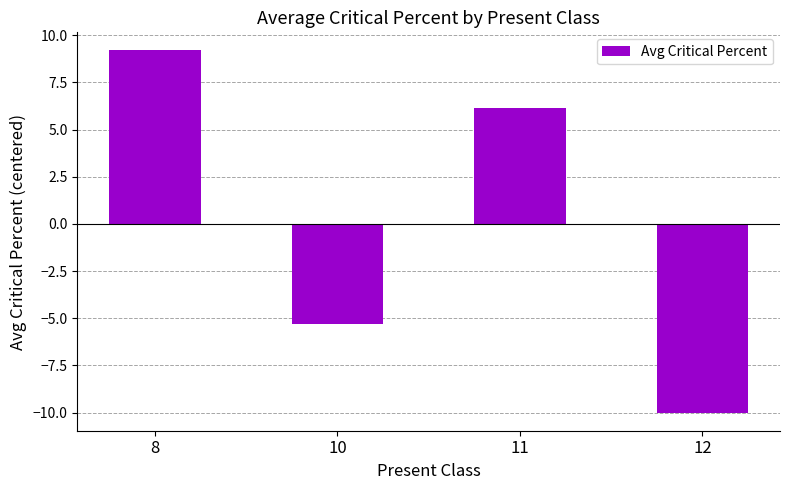

Rank the categories by value from lowest to highest.

12, 10, 11, 8